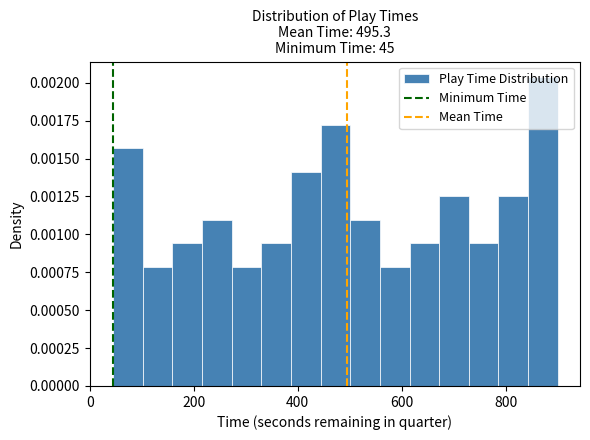

Around what value on the x-axis is the tallest bar? Give the approximate position of its centre, as read against the axis.

880